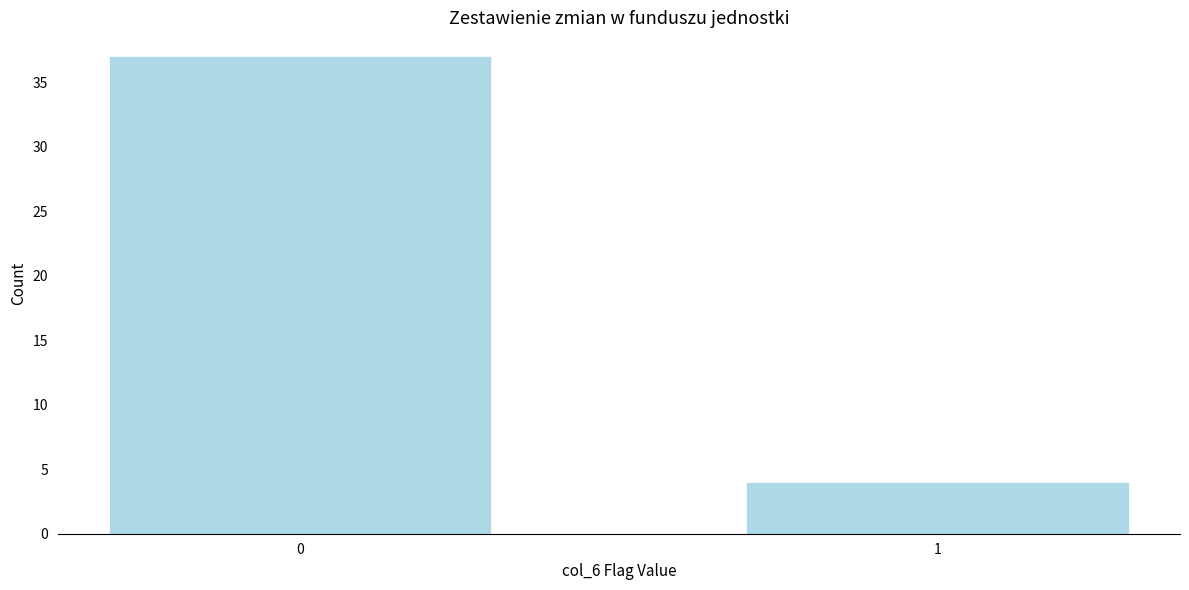

Reading right to left, list all the values displayed in this chart.

4	37